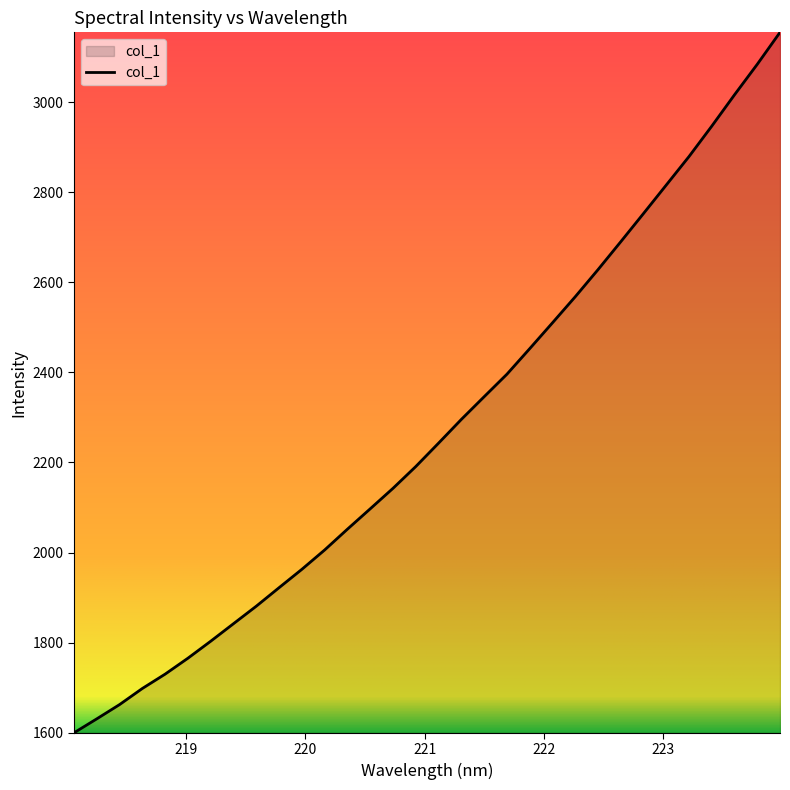

What is the difference between the maximum and minimum values?

1556.6